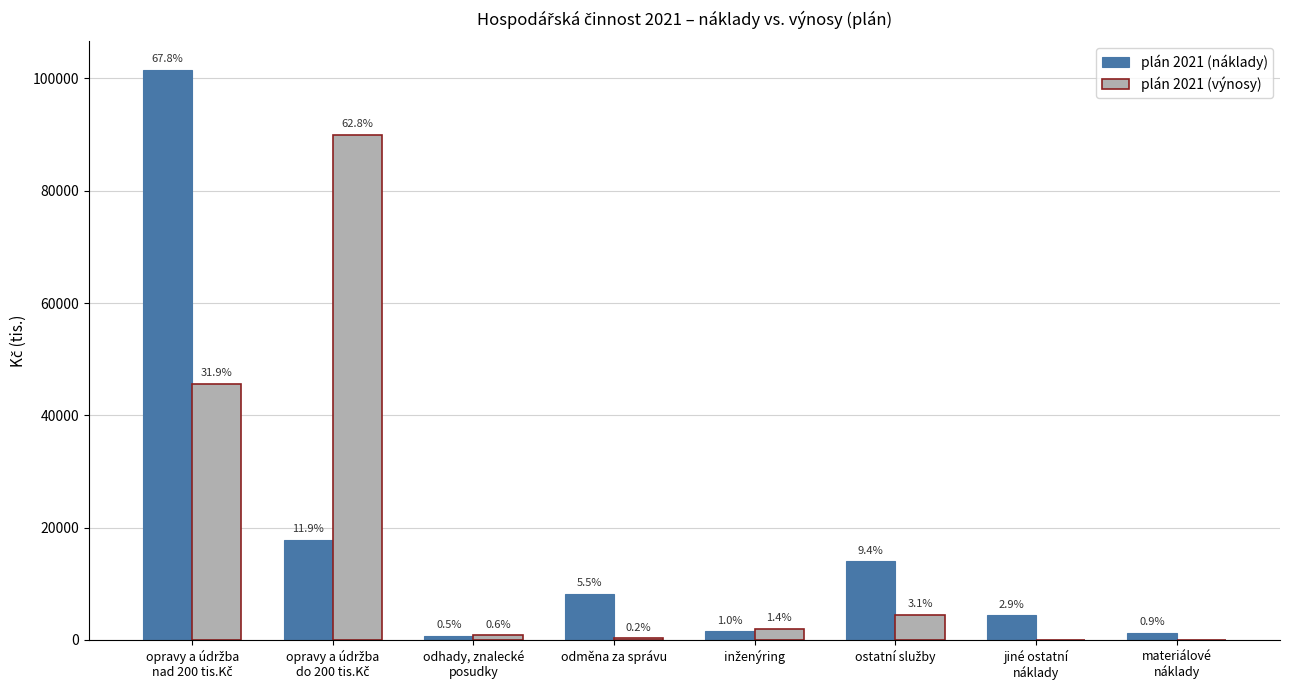

List the series in order of their peak value, highest first.

plán 2021 (náklady), plán 2021 (výnosy)